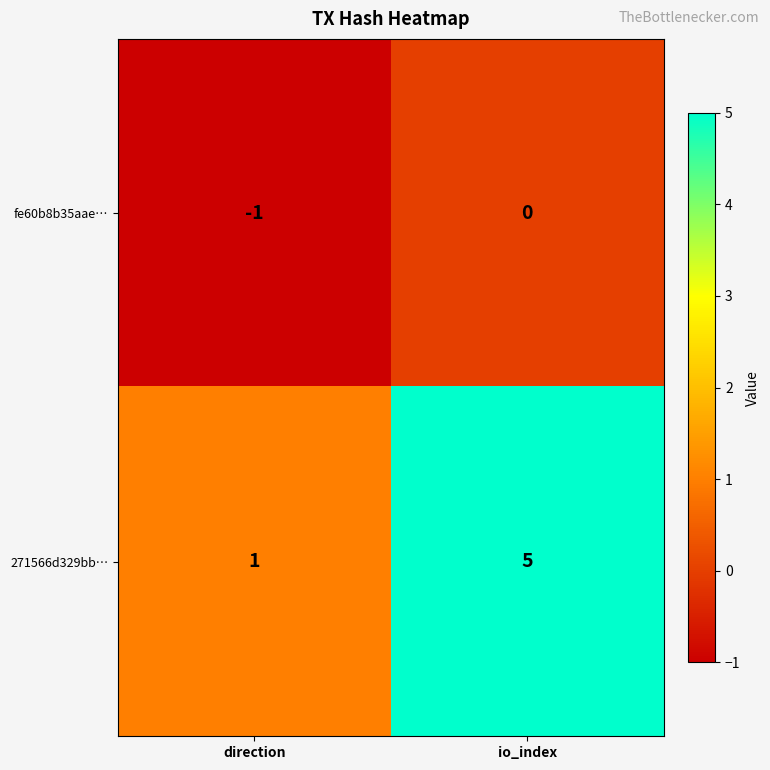

Rank the series by their maximum value, from lowest to highest.

fe60b8b35aae…, 271566d329bb…